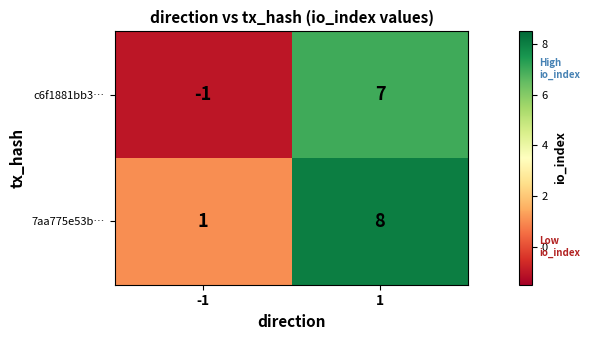

Is it true that 7aa775e53b… equals 8 at 1?

True